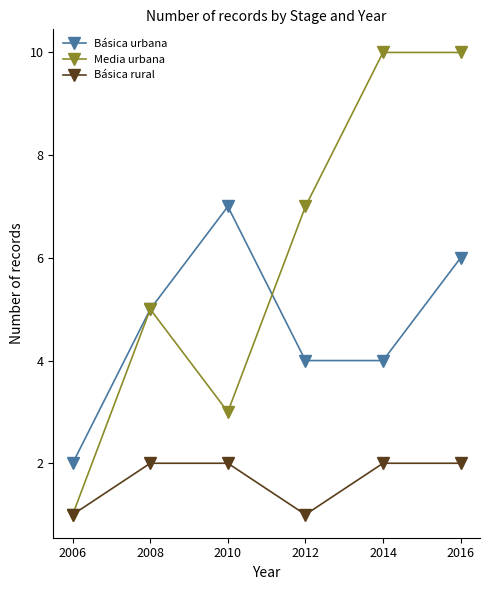

Rank the series by their average value, from highest to lowest.

Media urbana, Básica urbana, Básica rural